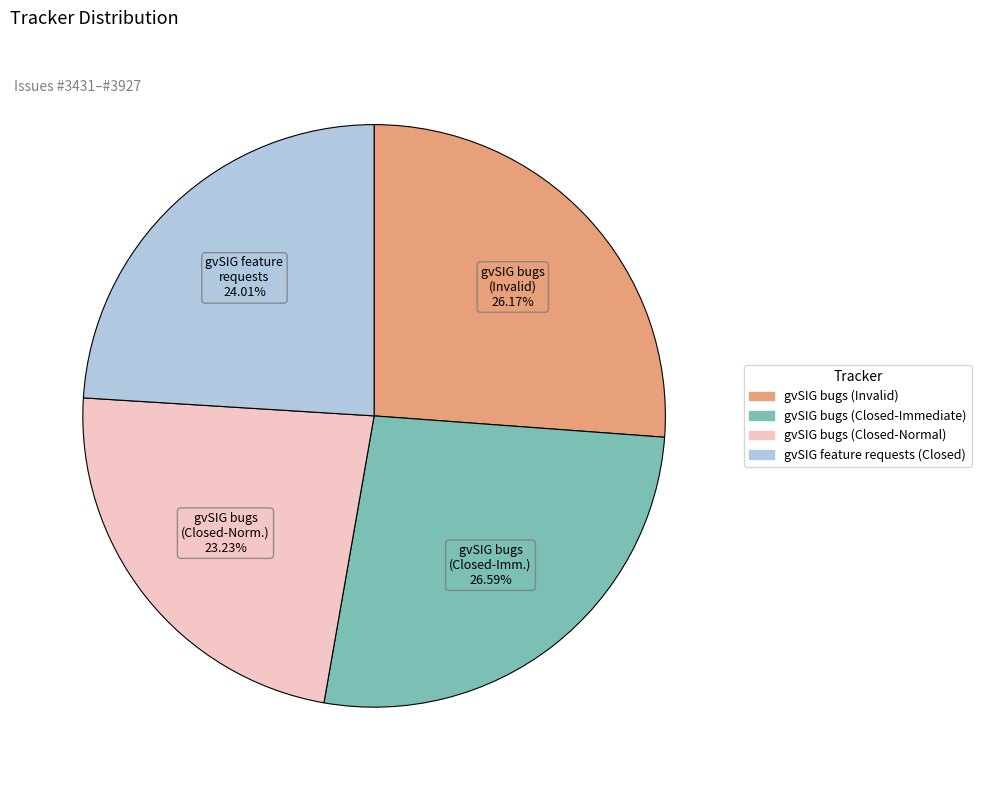

How many segments does this pie chart have?

4